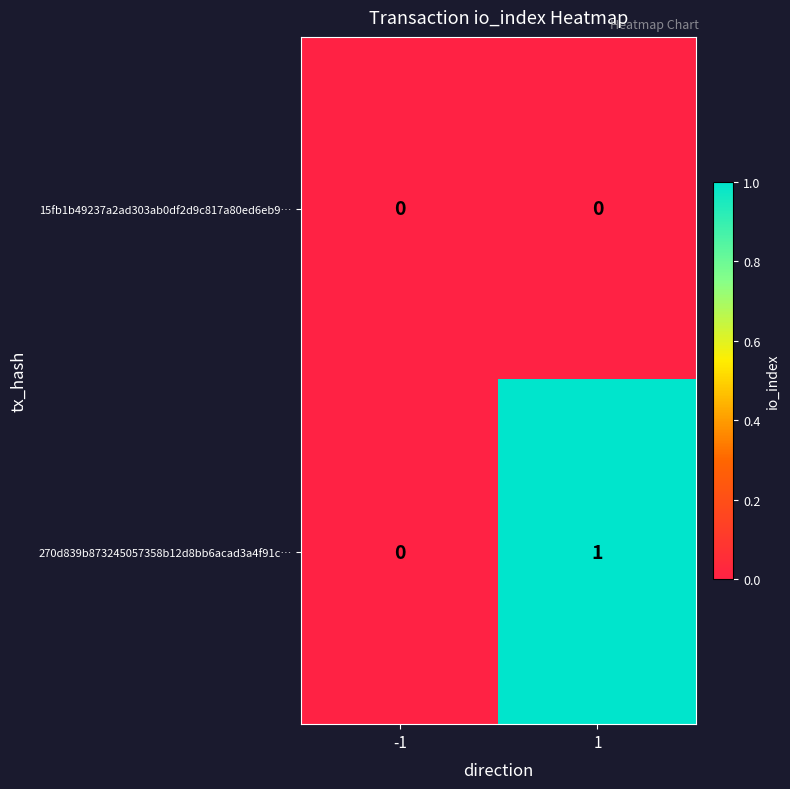

Reading left to right, transcribe all the data shown in this chart.

15fb1b49237a2ad303ab0df2d9c817a80ed6eb9…: -1=0	1=0
270d839b873245057358b12d8bb6acad3a4f91c…: -1=0	1=1